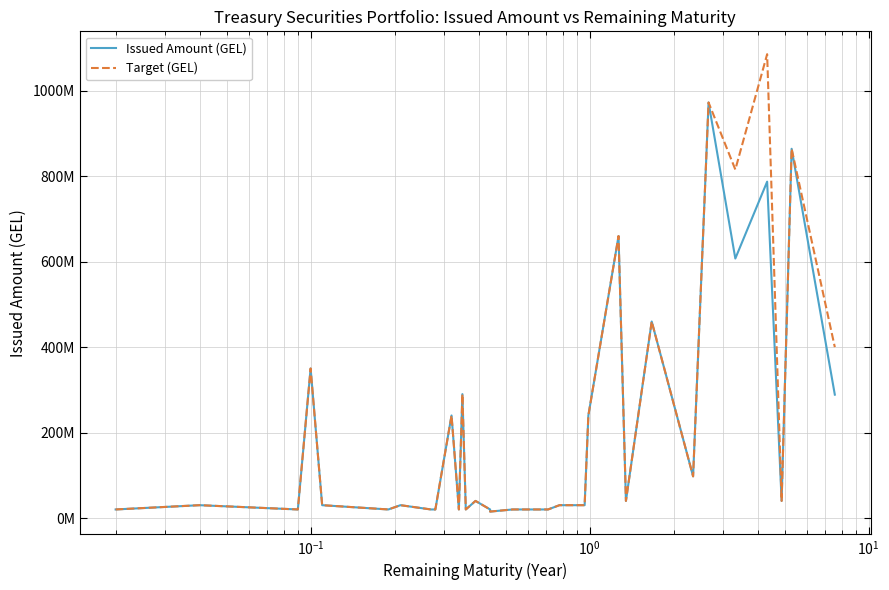

Rank the series by their maximum value, from lowest to highest.

Issued Amount (GEL), Target (GEL)